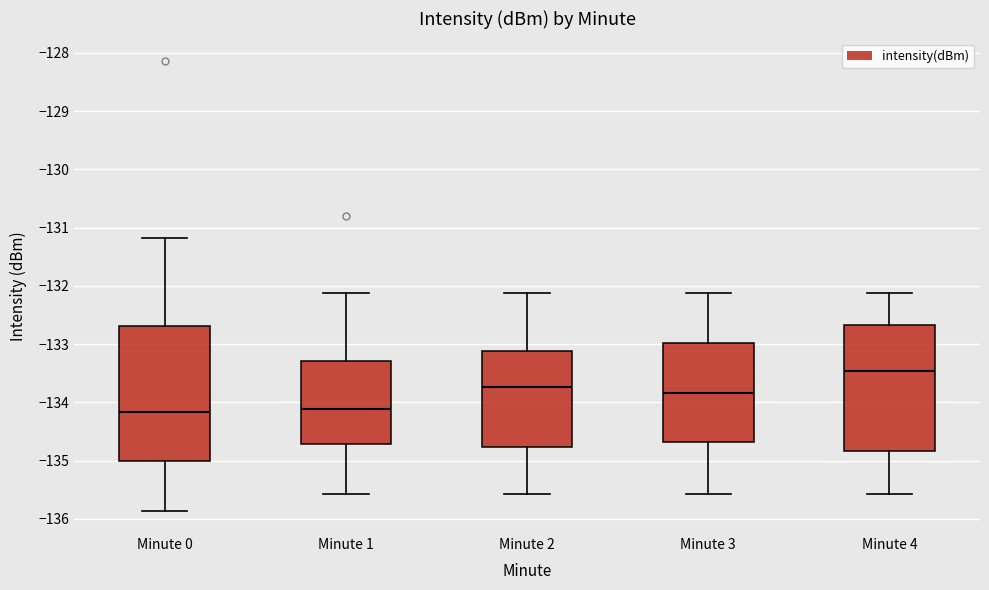

Which box is the tallest, from its lower edge to its upper edge?

Minute 0